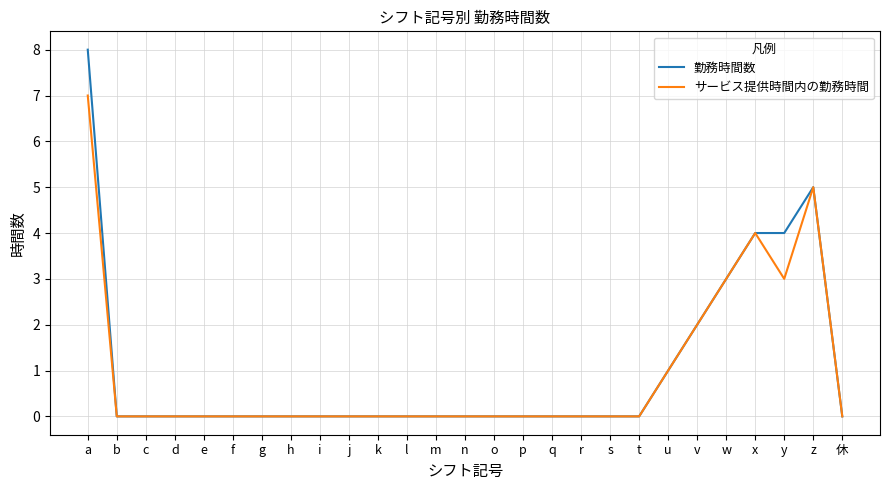

What is the maximum value shown in the chart?

8